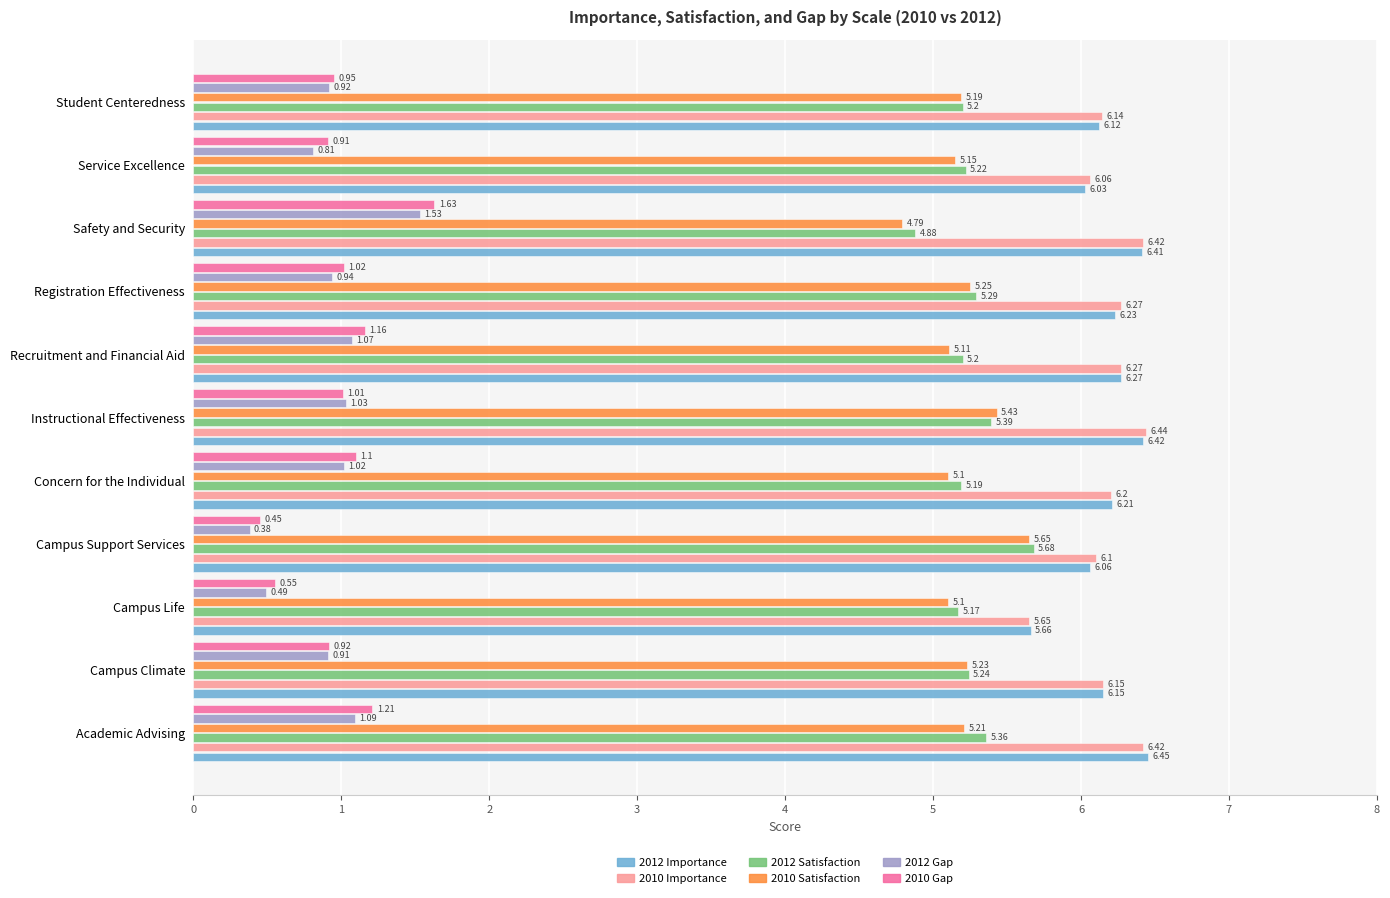

At which label does 2012 Satisfaction reach its minimum?

Safety and Security